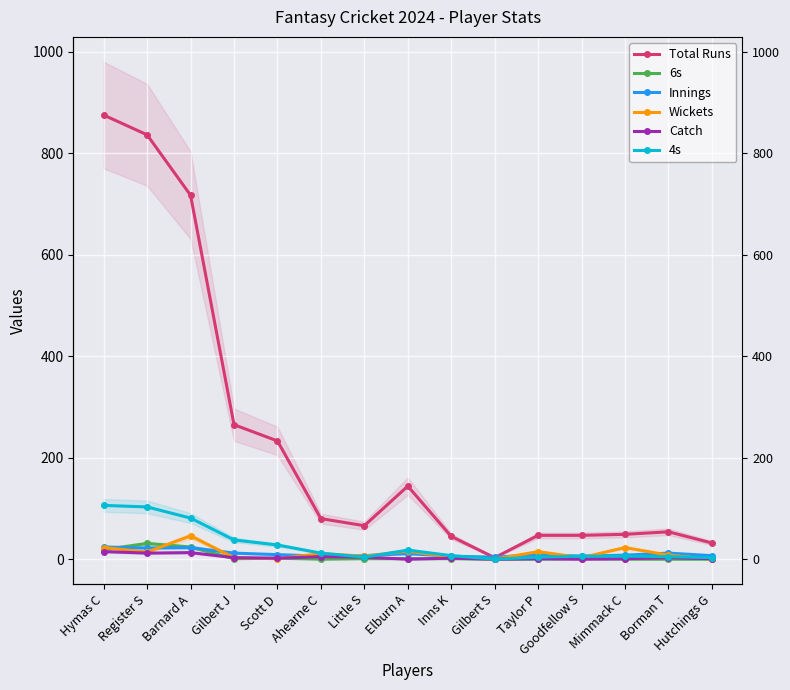

How many data points does each series have?

15